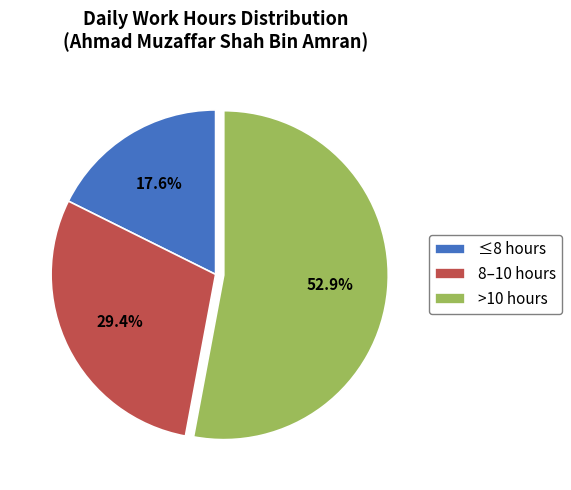

What is the smallest slice in the pie chart?

≤8 hours